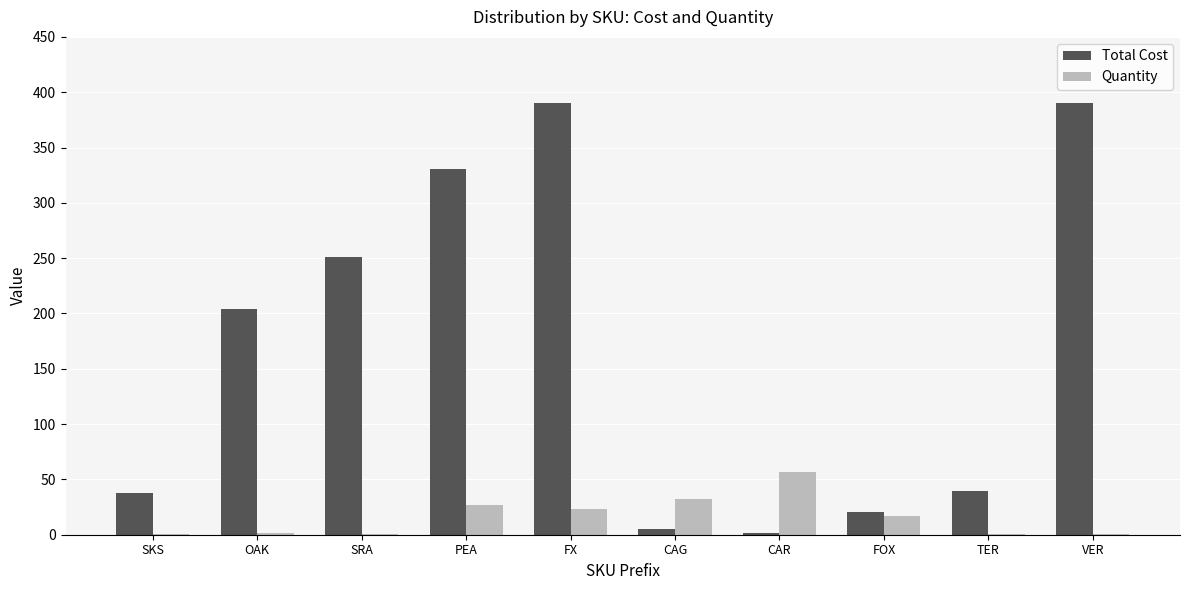

What is the highest value of the Quantity series?

57.0